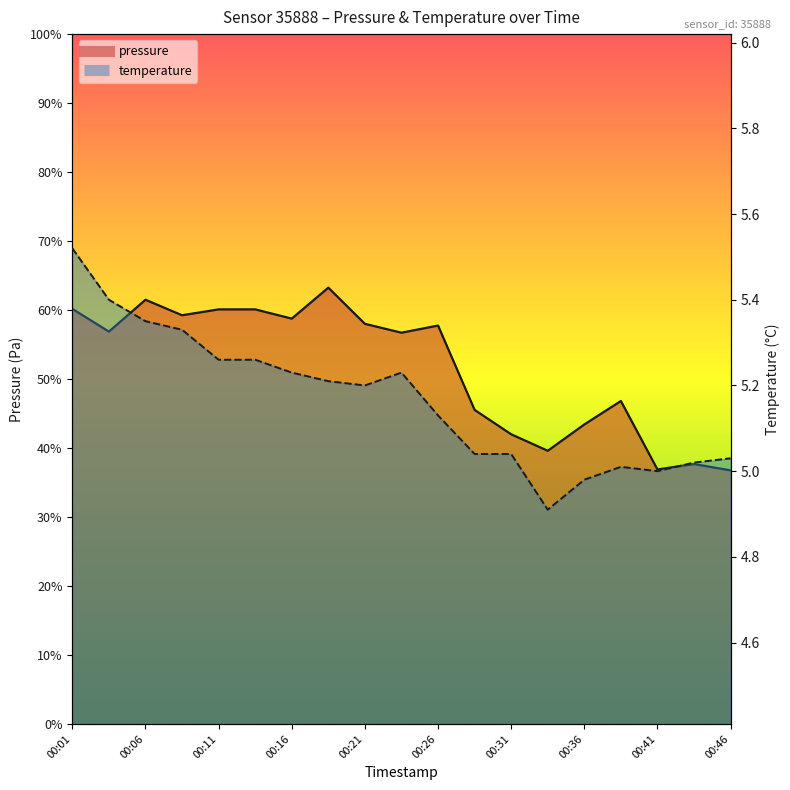

Which category has the lowest value across all series?

00:33